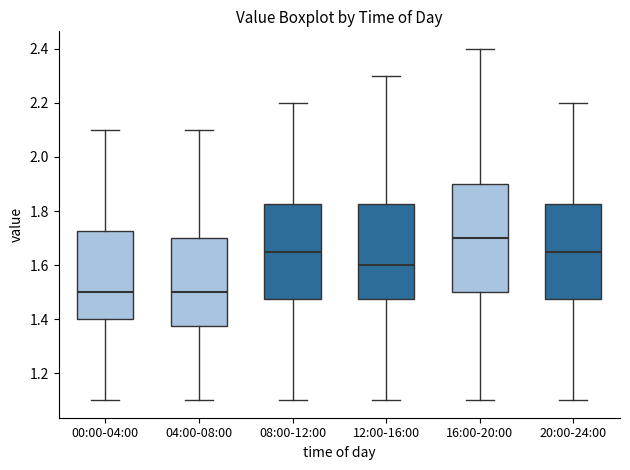

Comparing the boxes themselves (not the whiskers), which one is the tallest?

16:00-20:00